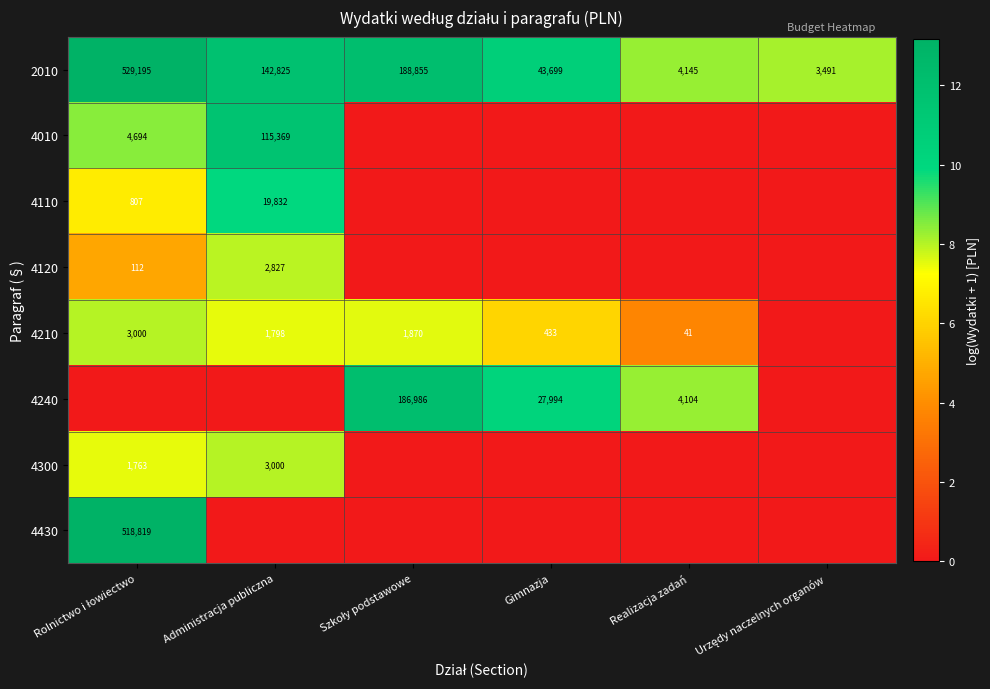

What is the difference between the highest and lowest values at Gimnazja?

10.7